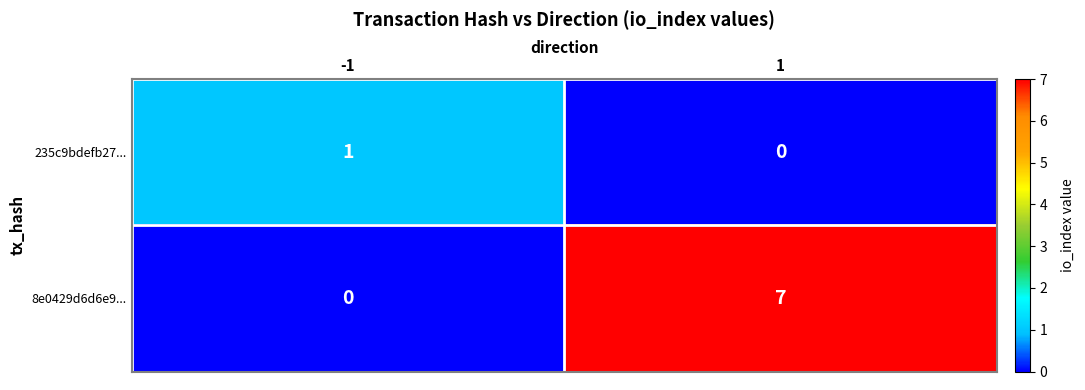

What is the difference between the 8e0429d6d6e9... values at -1 and 1?

7